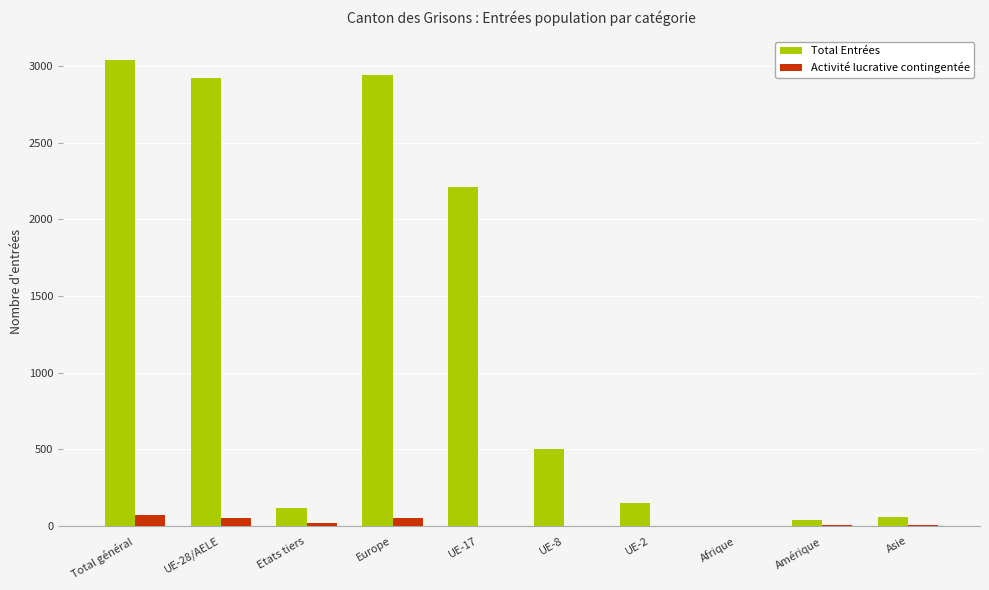

Between UE-2 and Amérique, which series saw the biggest shift?

Total Entrées